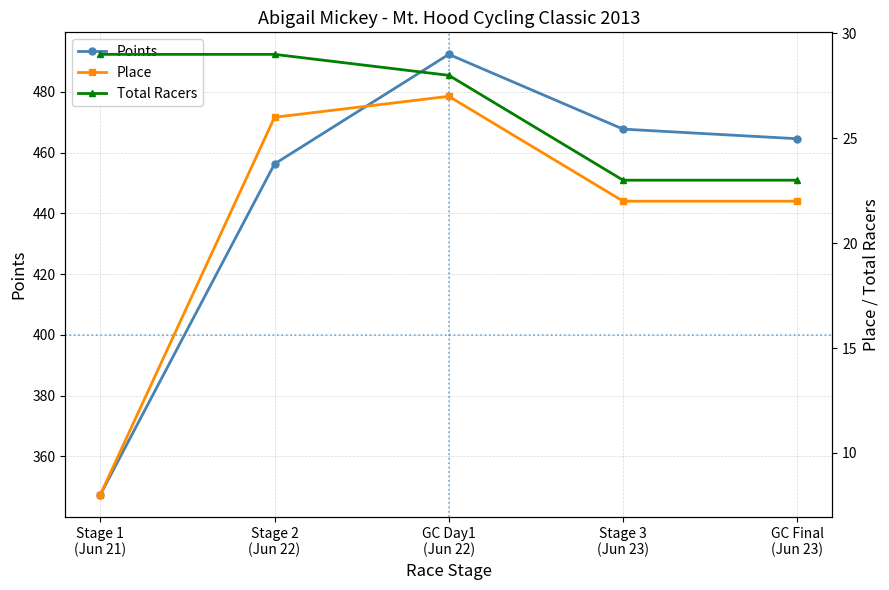

The Place series shows 22.0 at GC Final
(Jun 23). True or false?

True